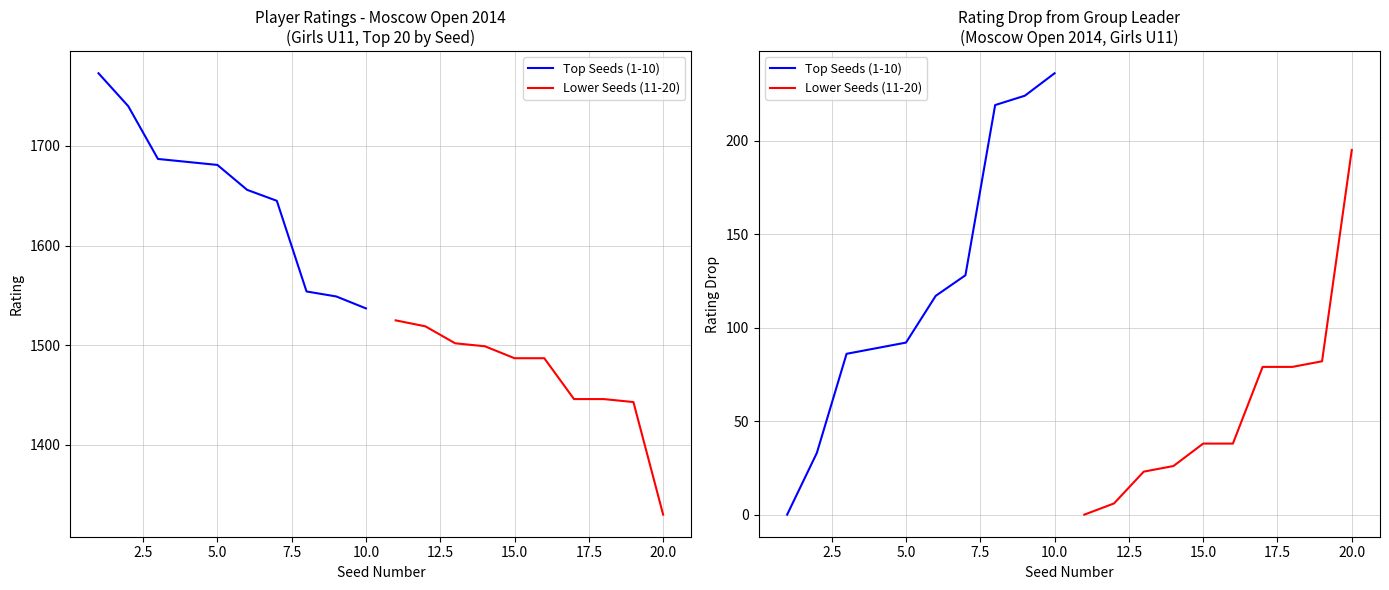

True or false: Lower Seeds (11-20) has a value of 51 at 20.0.

False